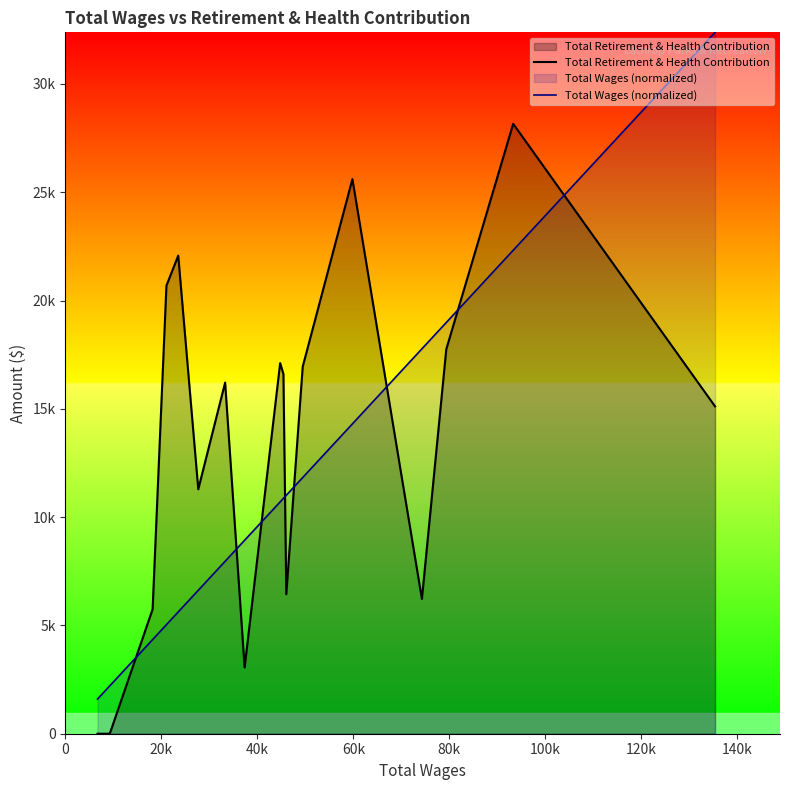

In Total Retirement & Health Contribution, how many points are higher than both neighbors (excluding endpoints)?

5